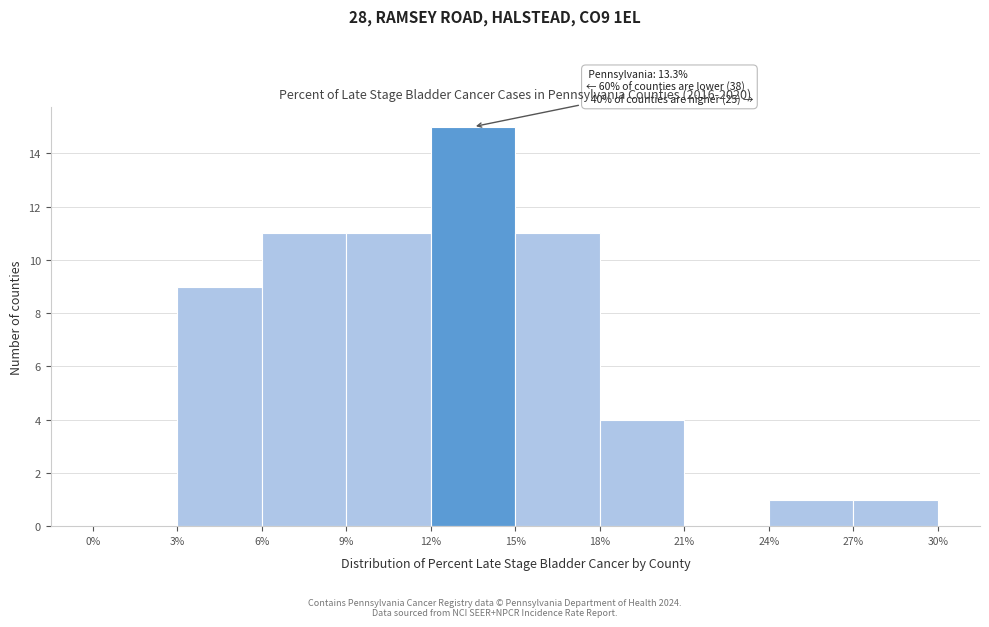

Which range on the x-axis has the tallest bar?

12% to 15%